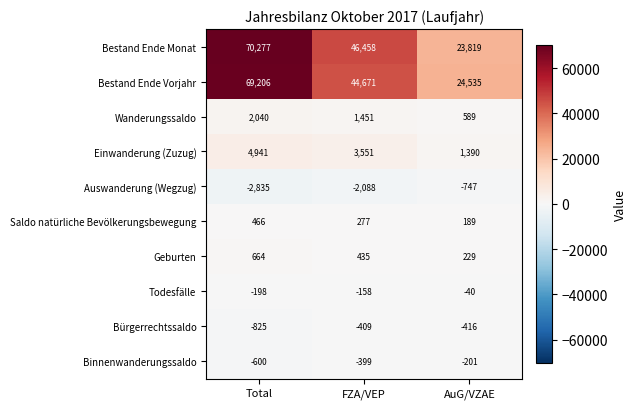

Which category has the lowest value across all series?

Total